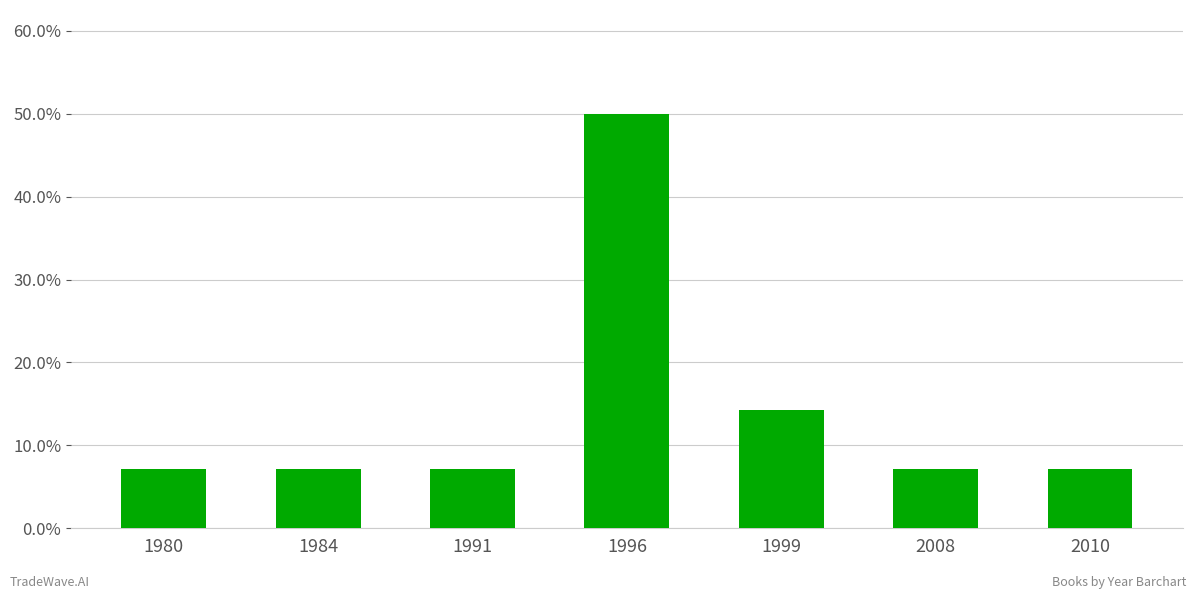

What is the maximum value shown in the chart?

0.5